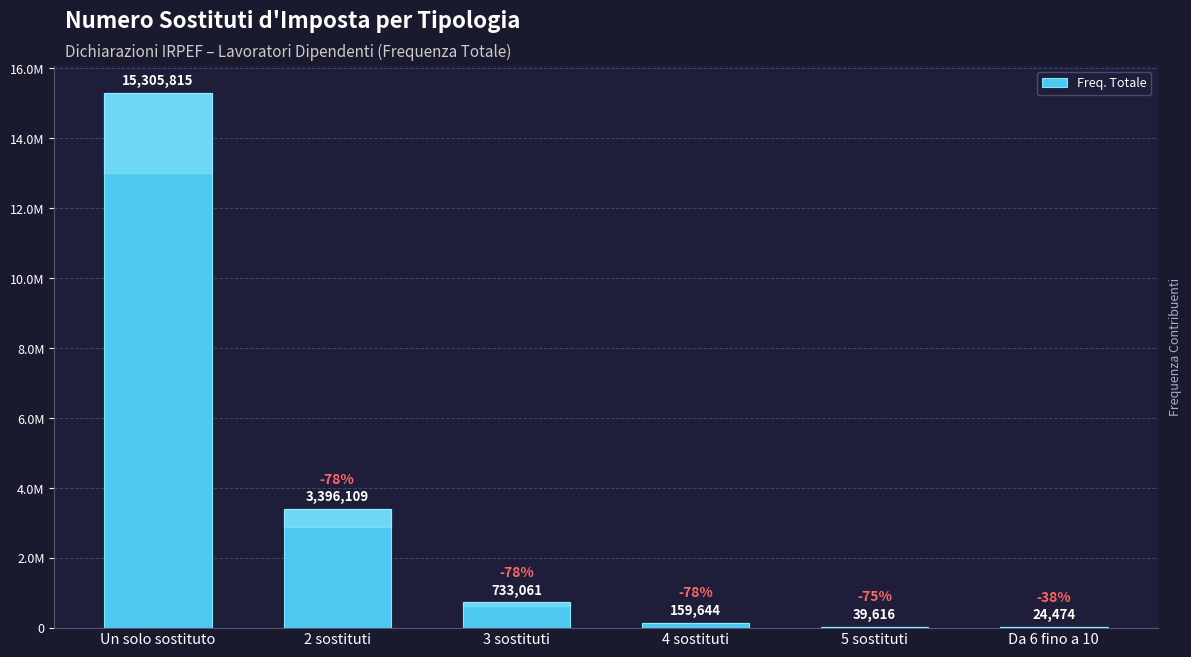

How many data points are above 733061?

2